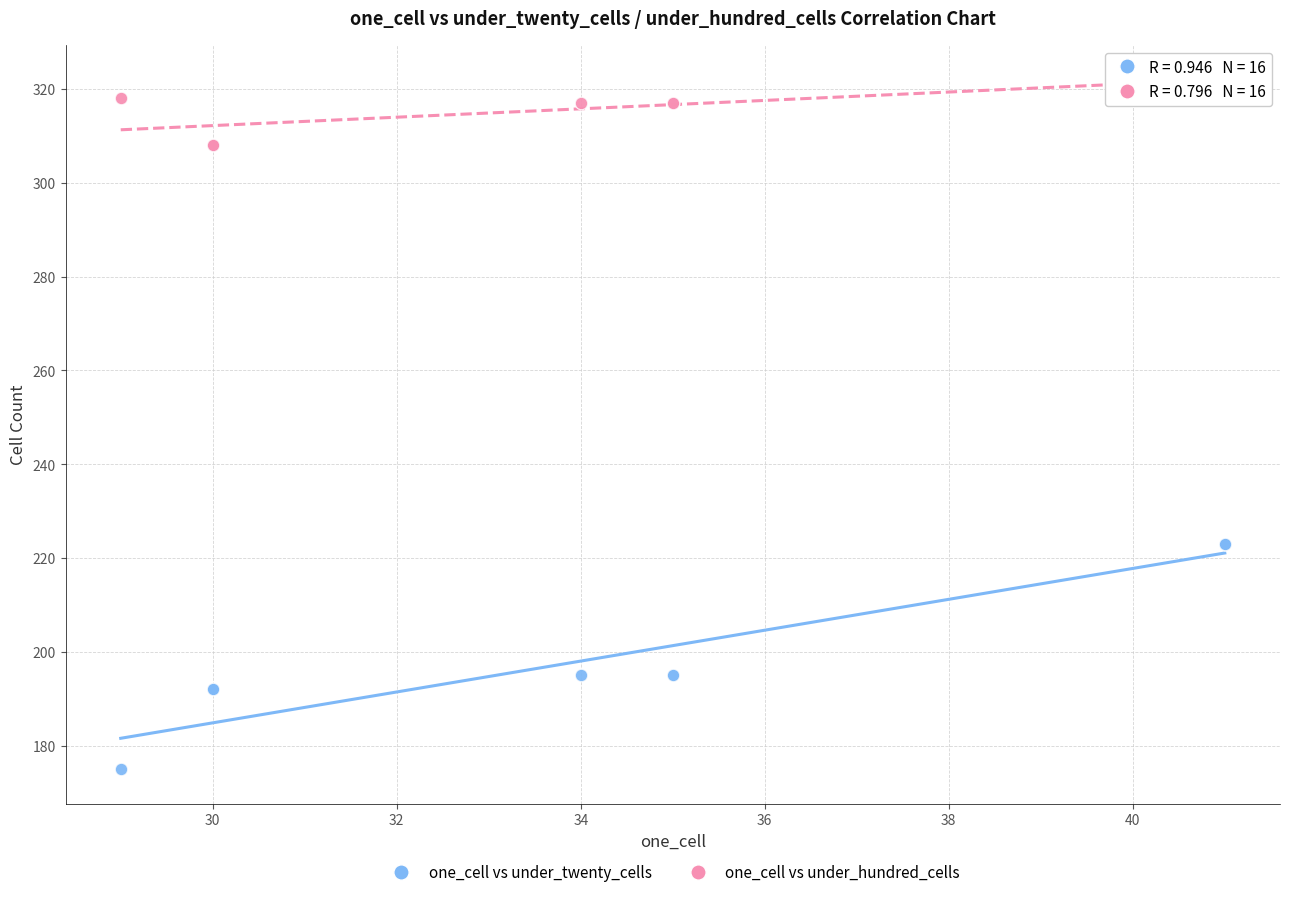

Which series reaches the maximum Y coordinate?

one_cell vs under_hundred_cells